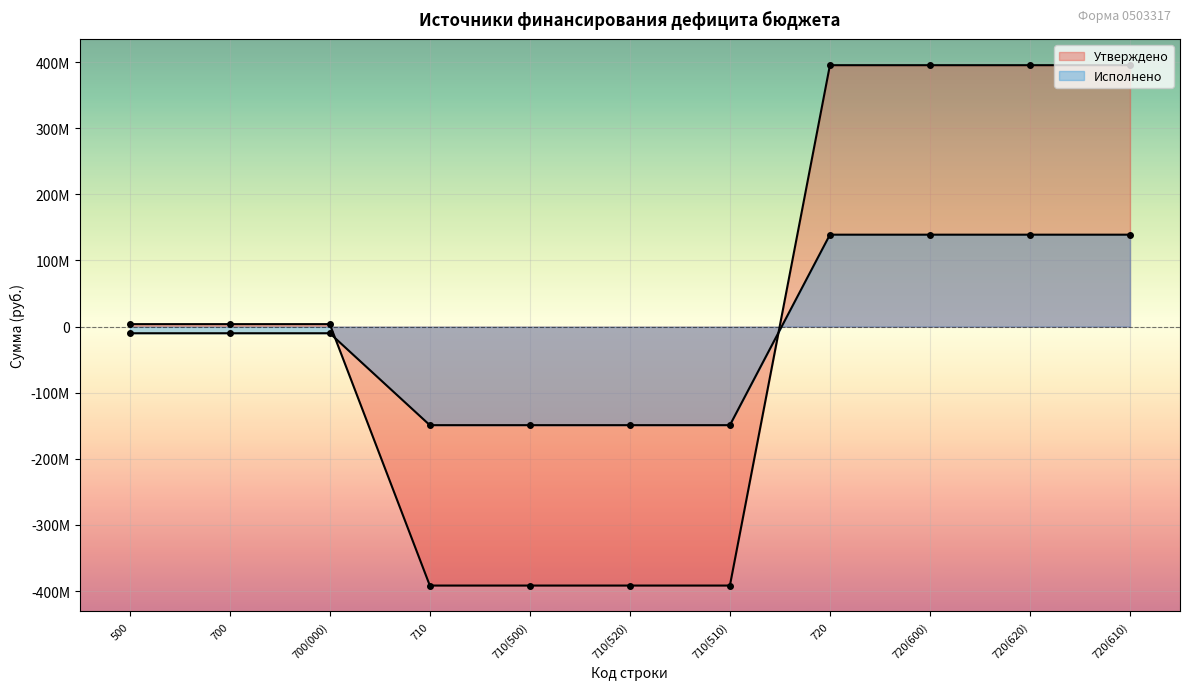

What position from the right is 710(520)?

6